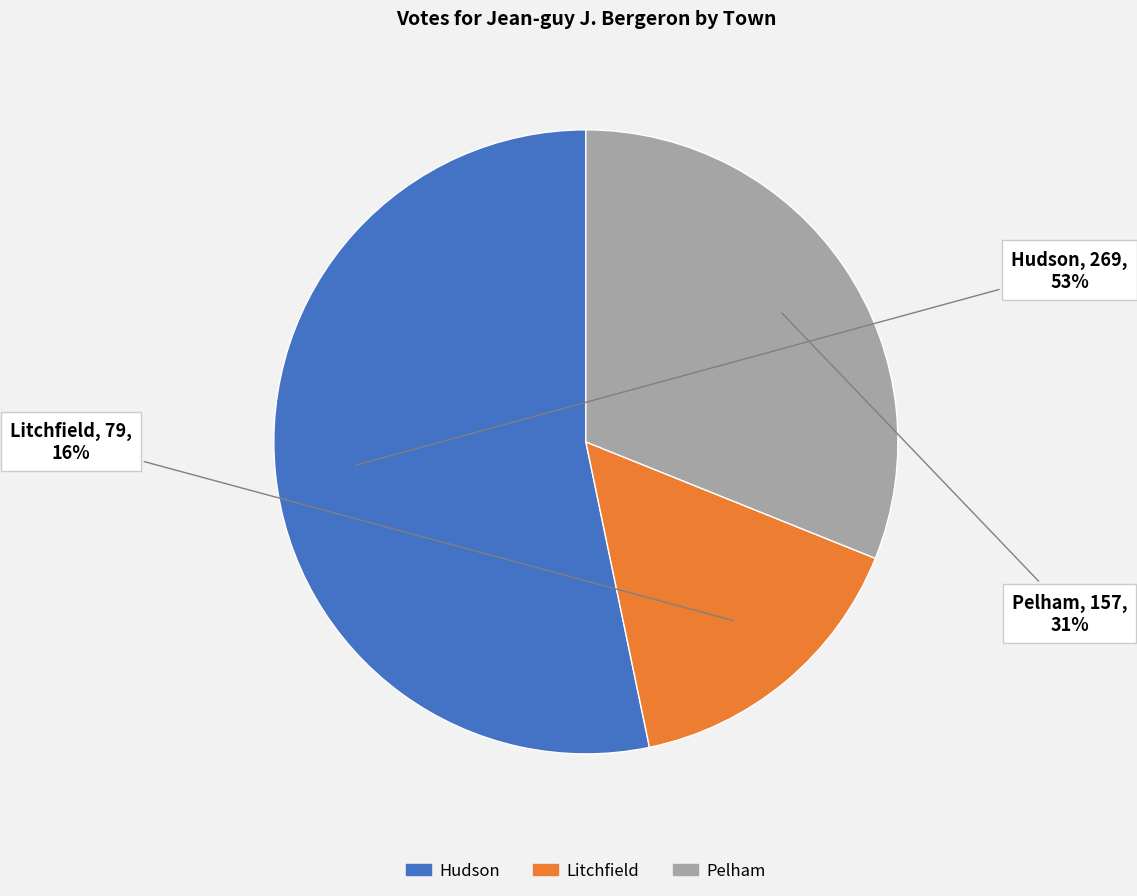

Which category accounts for the majority?

Hudson